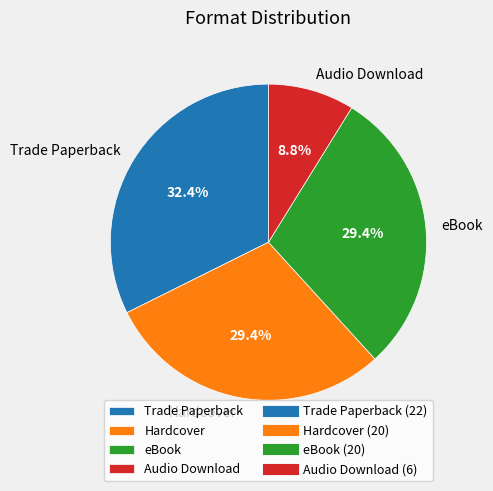

Is there any slice that represents more than half of the pie?

No